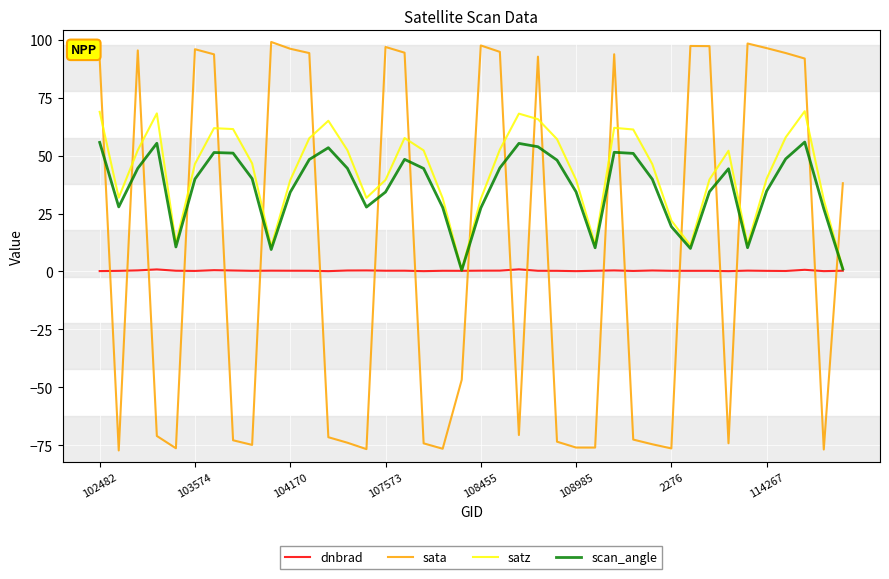

List the series in order of their peak value, lowest first.

dnbrad, scan_angle, satz, sata